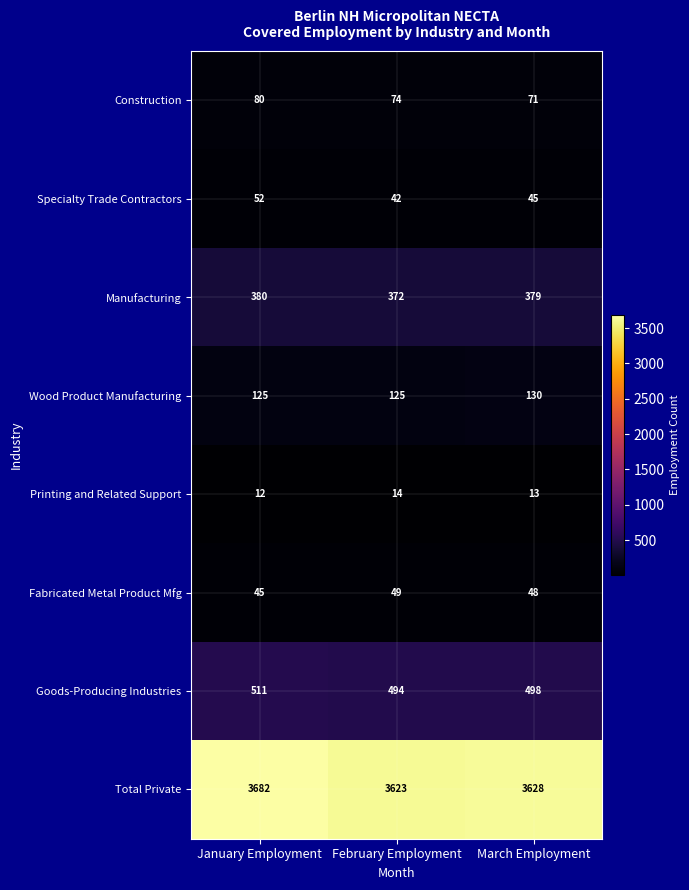

What is the minimum value shown in the chart?

12